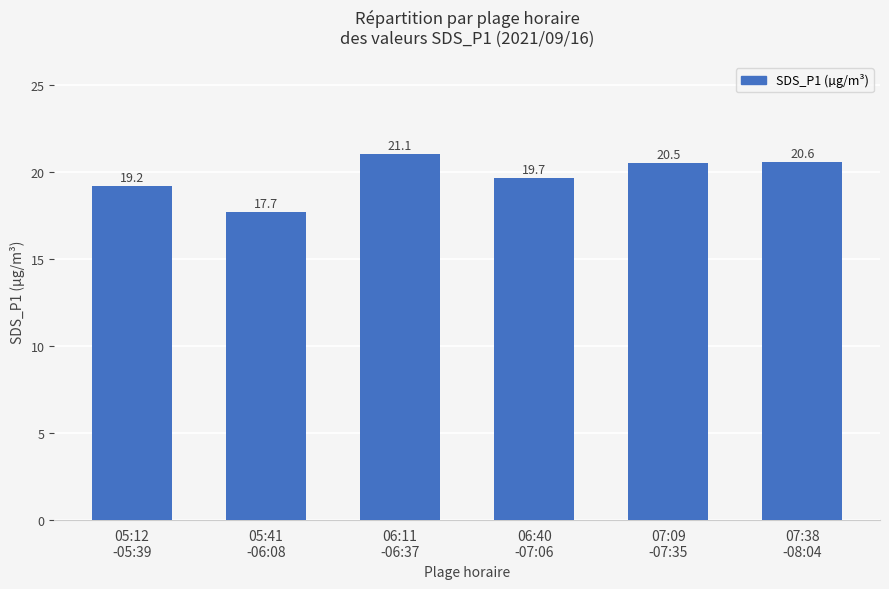

How many series are shown in this chart?

1